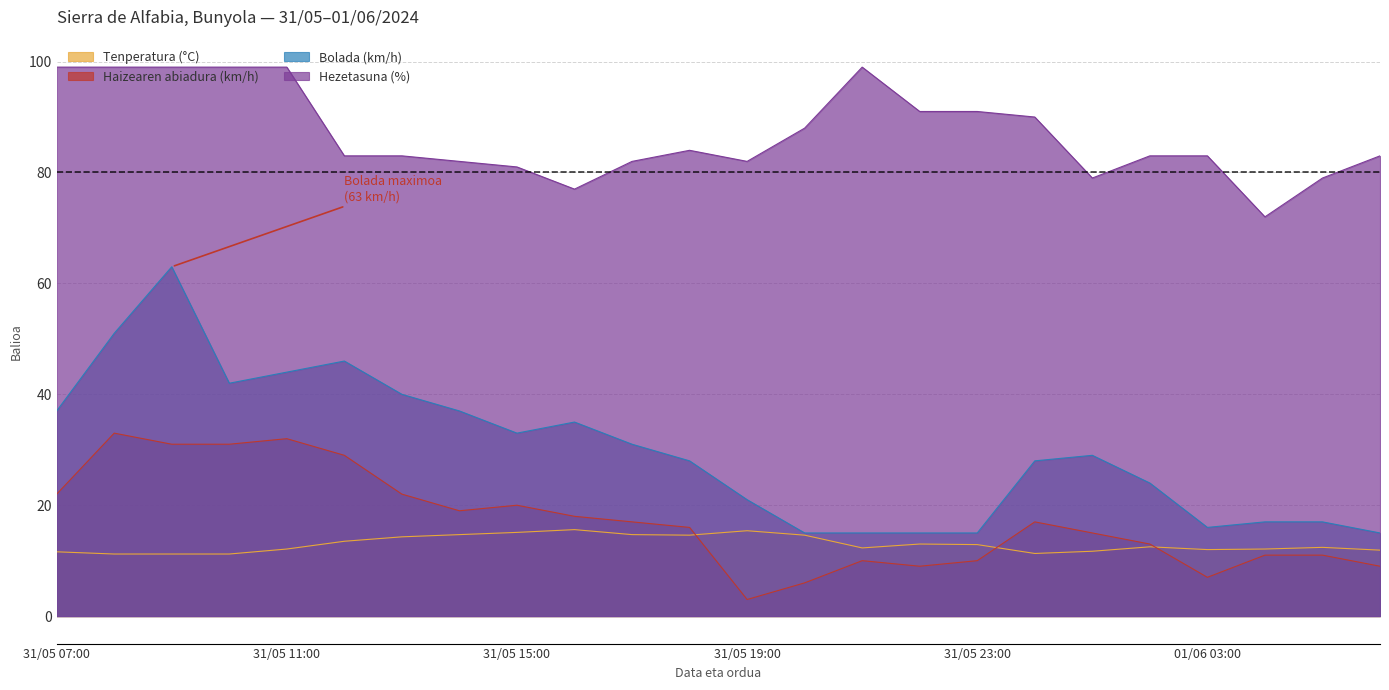

What is the sum of the Bolada (km/h) values at 31/05 09:00 and 31/05 11:00?

107.0